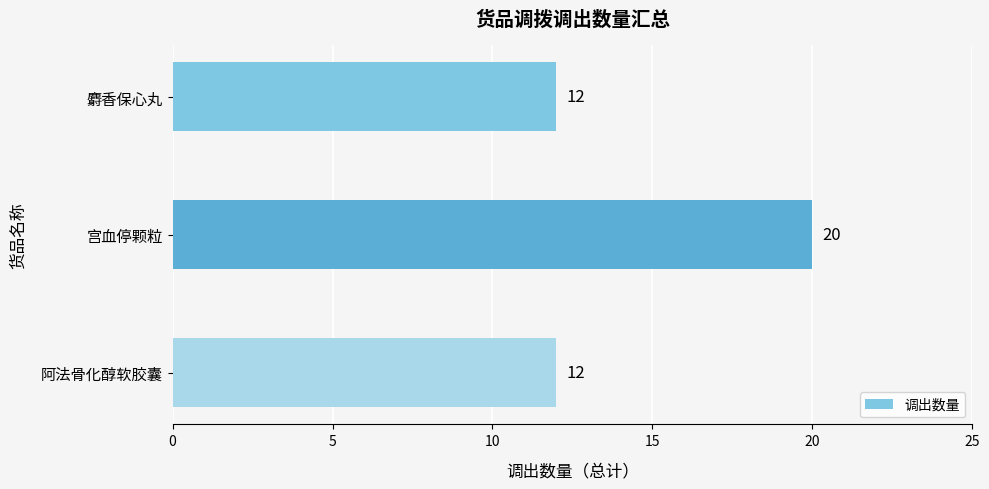

What is the greatest value displayed?

20